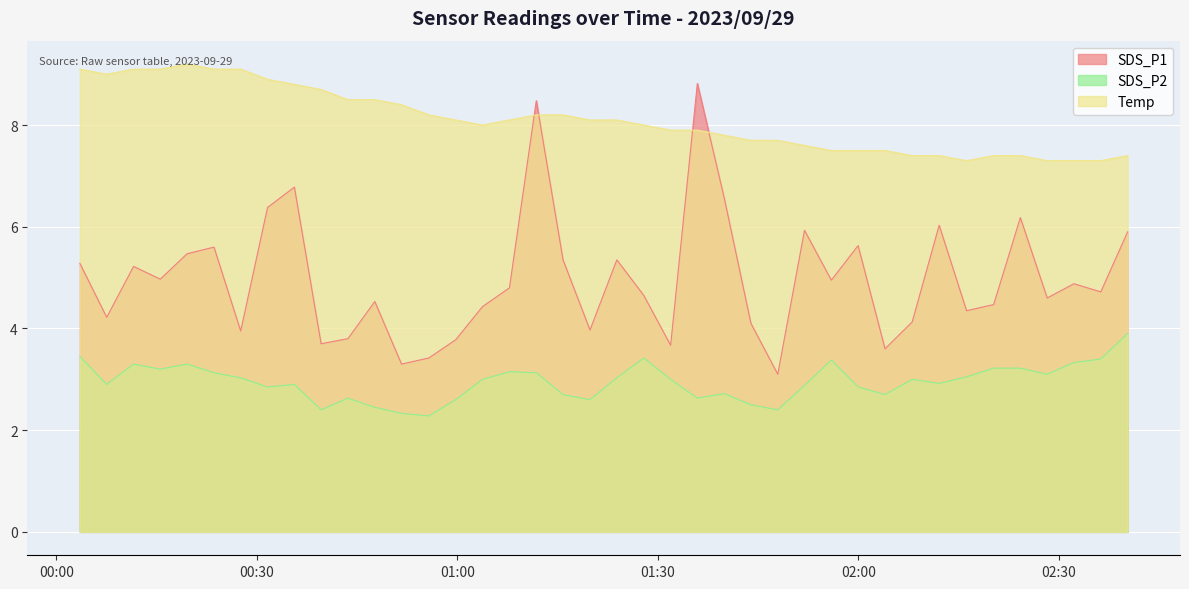

What value does the SDS_P2 series have at 2023/09/29 00:07:32?

2.9